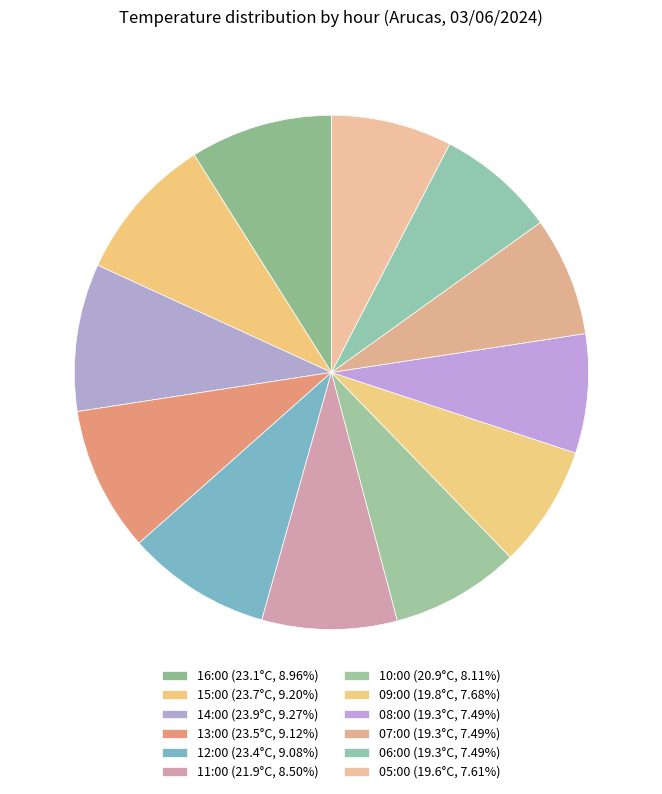

How many segments does this pie chart have?

12